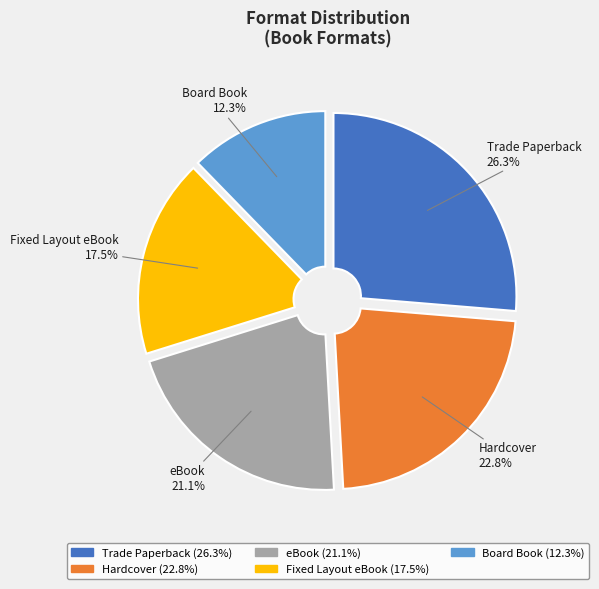

Rank the categories by value from lowest to highest.

Board Book, Fixed Layout eBook, eBook, Hardcover, Trade Paperback